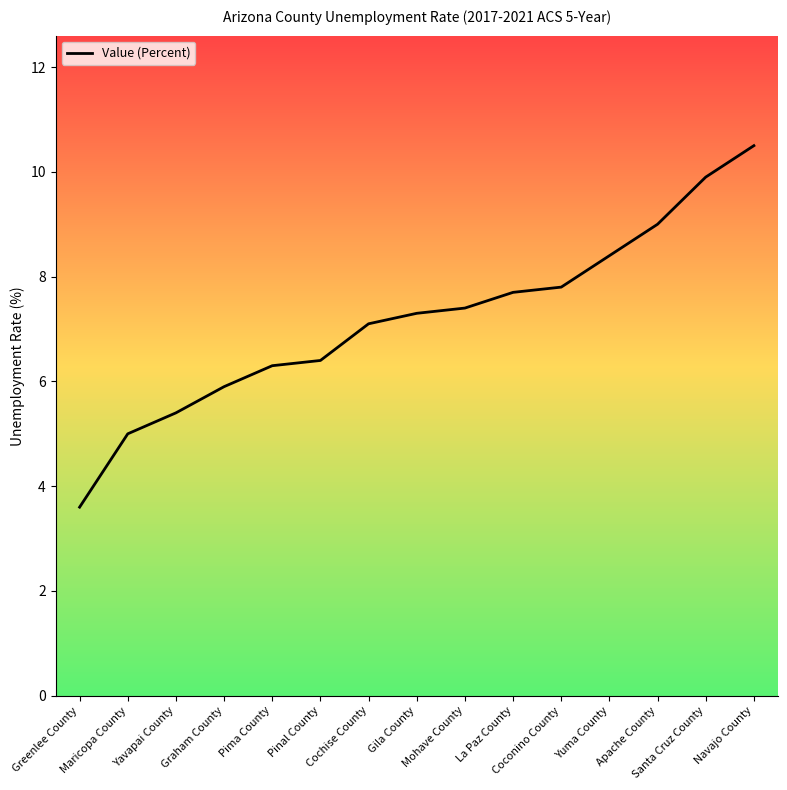

How many values exceed 7?

9